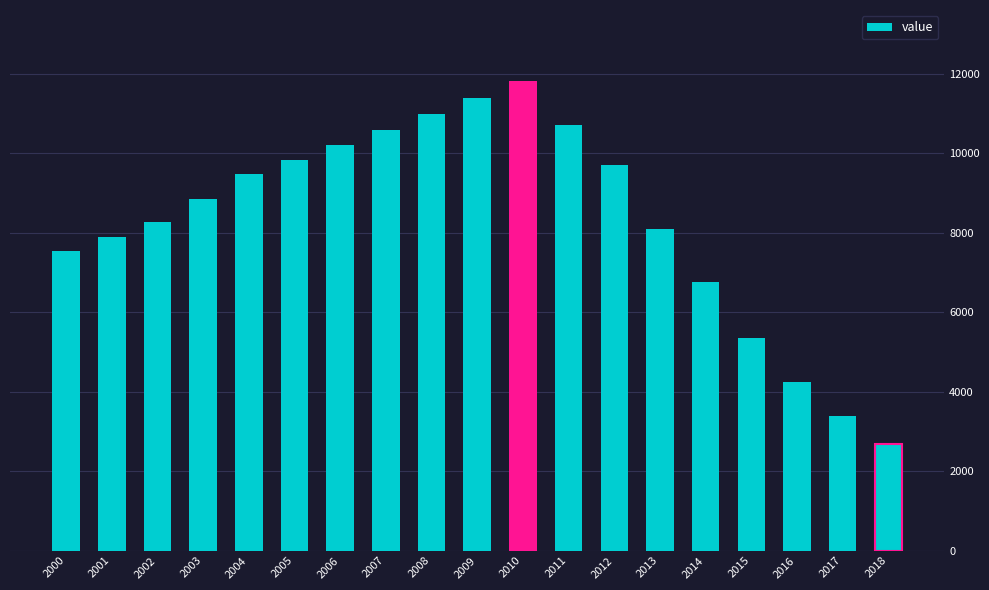

How many data points are less than 8840?

9